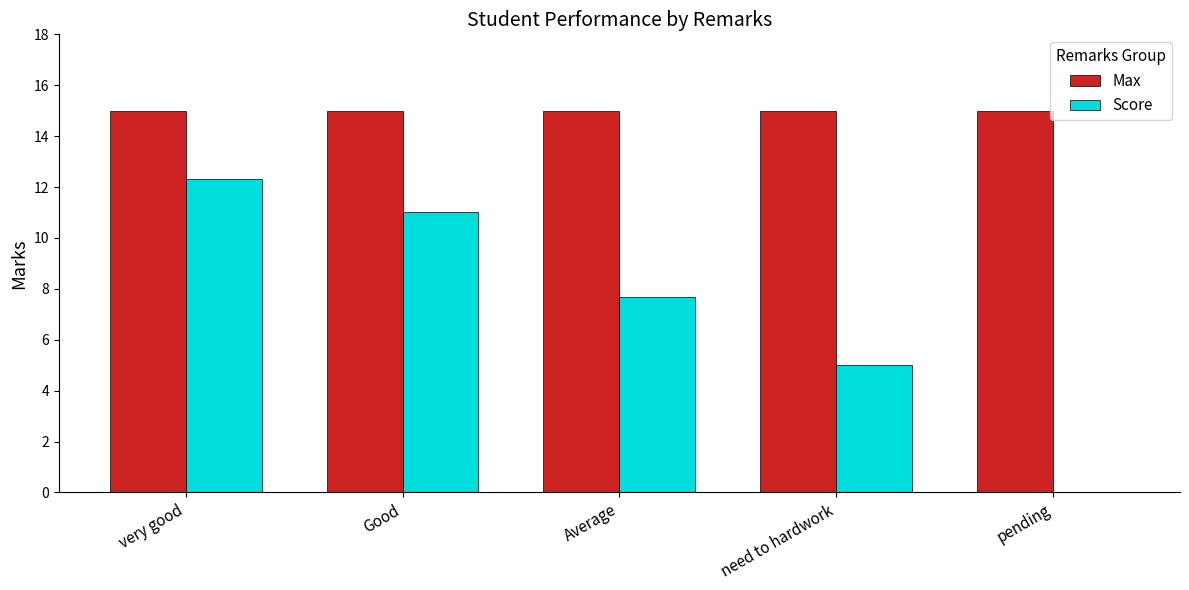

Where is Score nearest to the value 6?

need to hardwork